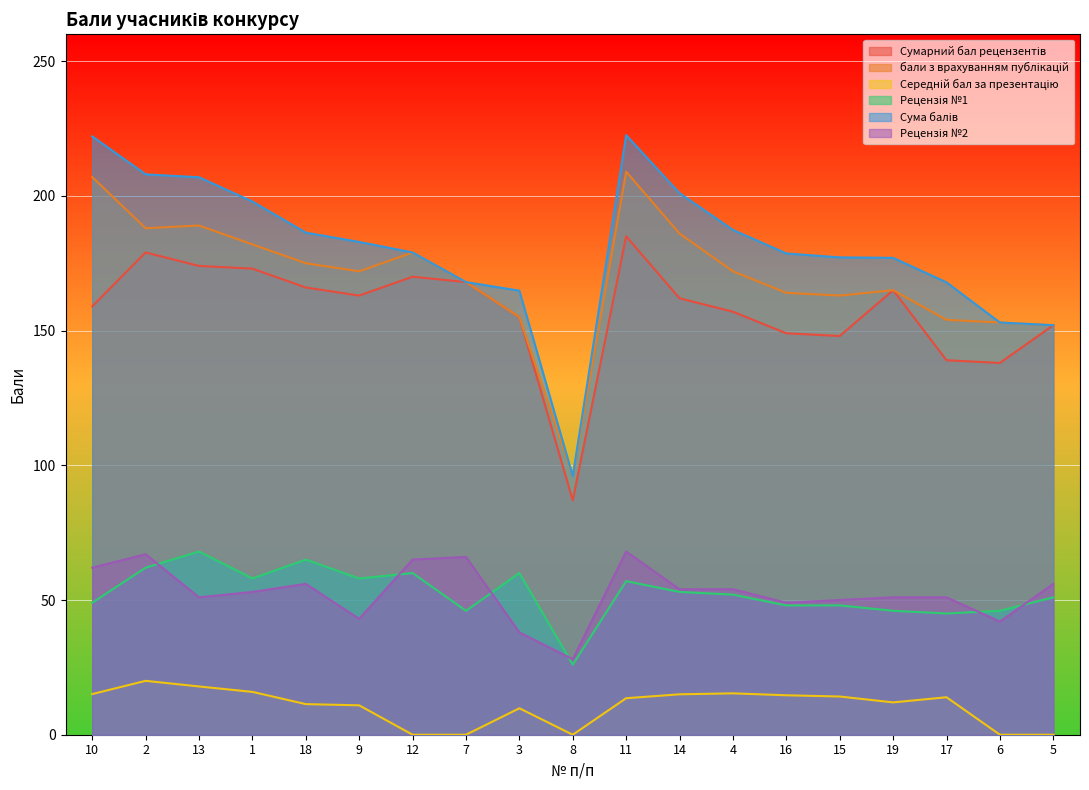

Reading right to left, extract all data points from this chart.

Сумарний бал рецензентів: 152.0	138.0	139.0	165.0	148.0	149.0	157.0	162.0	185.0	87.0	155.0	168.0	170.0	163.0	166.0	173.0	174.0	179.0	159.0
бали з врахуванням публікацій: 152.0	153.0	154.0	165.0	163.0	164.0	172.0	186.0	209.0	96.0	155.0	168.0	179.0	172.0	175.0	182.0	189.0	188.0	207.0
Середній бал за презентацію: 0.0	0.0	13.9	12.0	14.2	14.6	15.4	15.0	13.6	0.0	9.8	0.0	0.0	10.9	11.4	15.9	17.9	20.0	15.1
Рецензія №1: 51.0	46.0	45.0	46.0	48.0	48.0	52.0	53.0	57.0	26.0	60.0	46.0	60.0	58.0	65.0	58.0	68.0	62.0	49.0
Сума балів: 152.0	153.0	167.9	177.0	177.2	178.6	187.4	201.0	222.6	96.0	164.8	168.0	179.0	182.9	186.4	197.9	206.9	208.0	222.1
Рецензія №2: 56.0	42.0	51.0	51.0	50.0	49.0	54.0	54.0	68.0	28.0	38.0	66.0	65.0	43.0	56.0	53.0	51.0	67.0	62.0